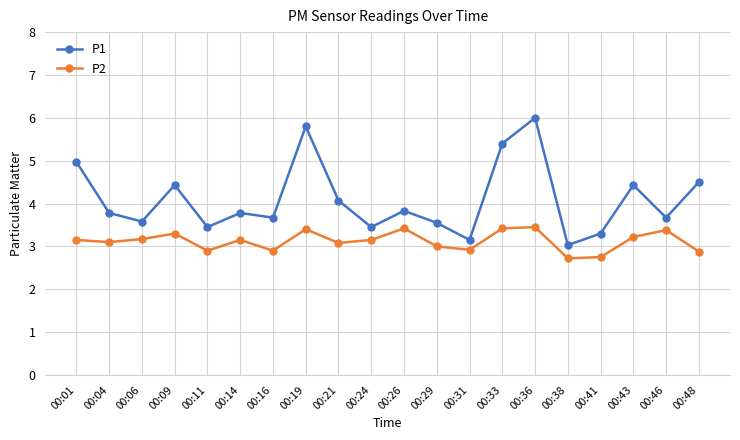

Which series has the largest range (max minus min)?

P1